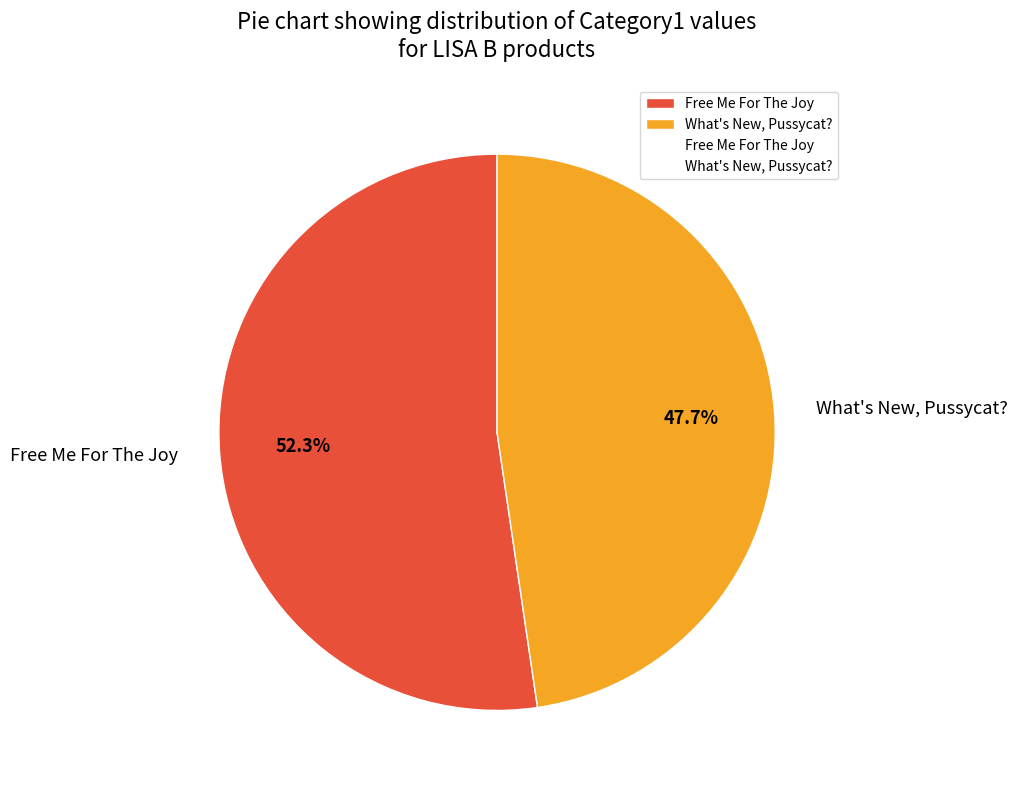

Between Free Me For The Joy and What's New, Pussycat?, which is larger?

Free Me For The Joy